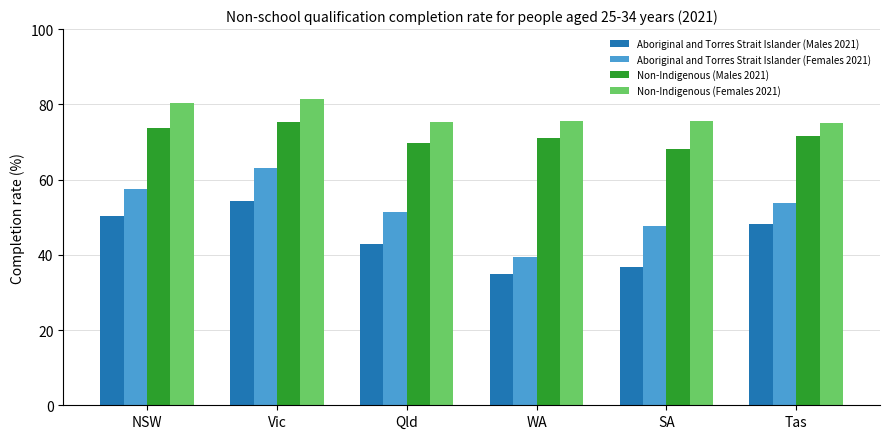

The value of Non-Indigenous (Males 2021) at WA is 71.1. True or false?

True